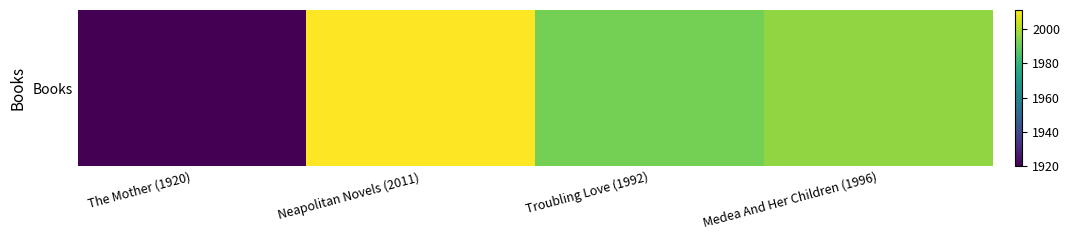

The chart shows a value of 3362 at The Mother (1920). True or false?

False